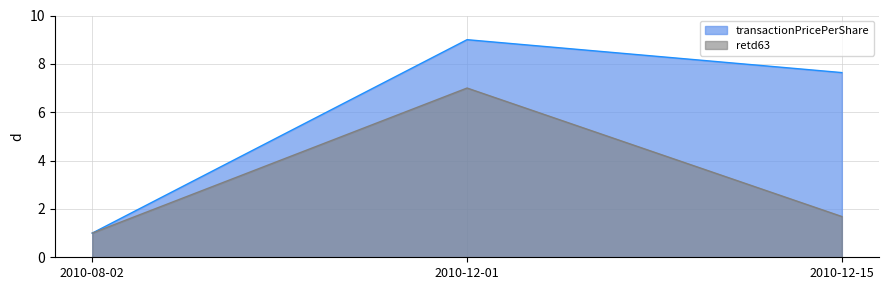

Rank the series at 2010-12-01 from highest to lowest value.

transactionPricePerShare, retd63